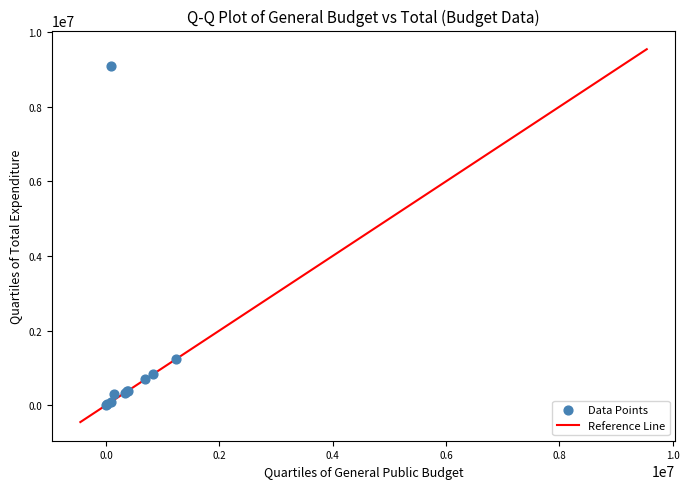

What Y value in the scatter plot is closest to 4543473?

1237219.6